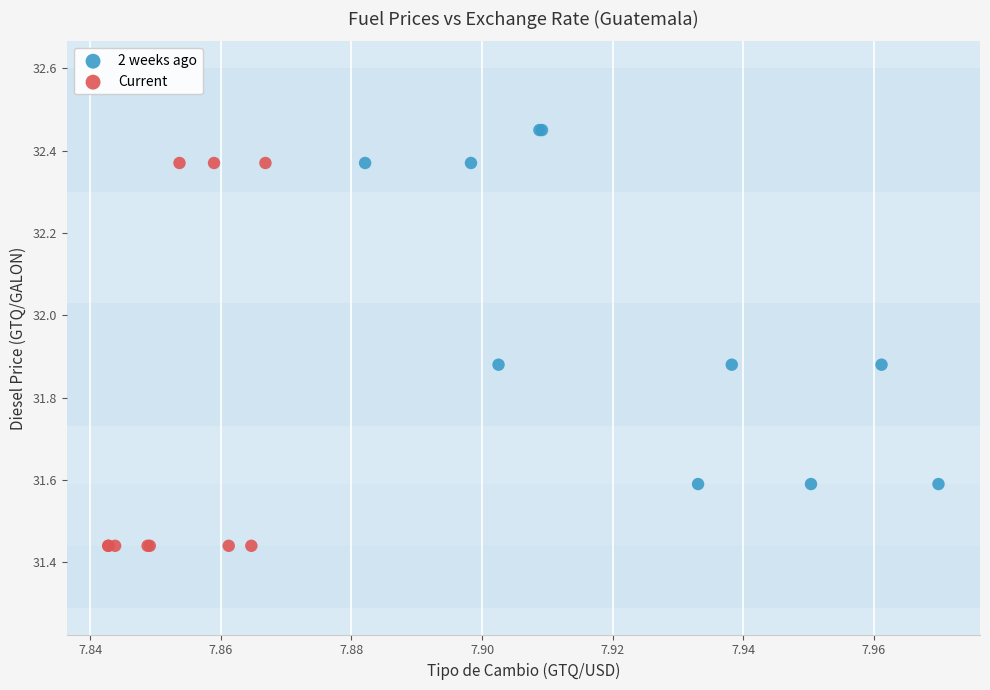

Which series contains the lowest Y value?

Current